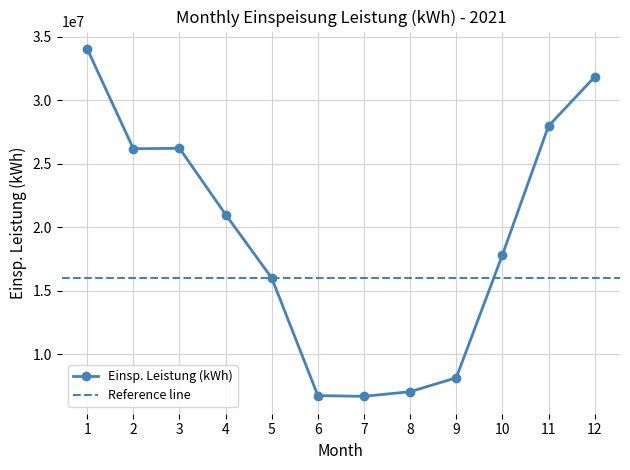

What is the change in value from 1 to 2?

-7864855.1